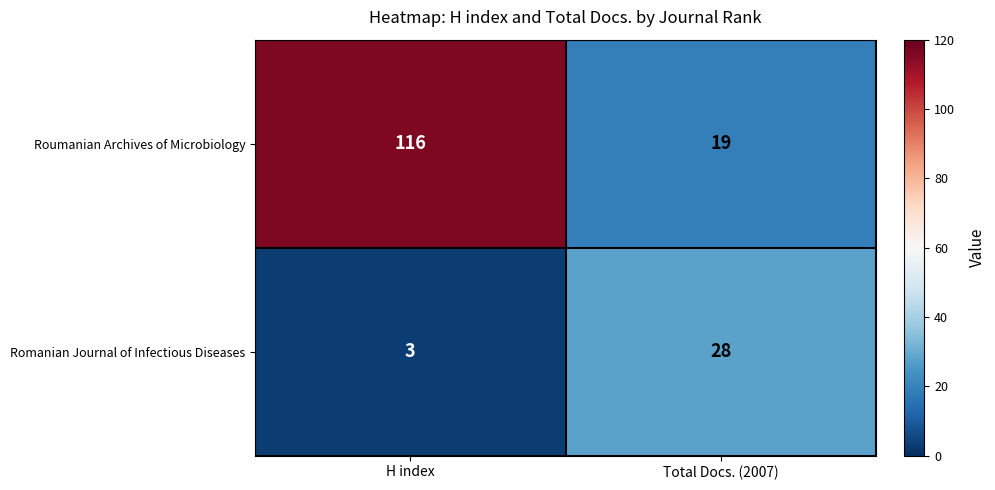

Reading left to right, list all the values displayed in this chart.

Roumanian Archives of Microbiology: 116	19
Romanian Journal of Infectious Diseases: 3	28